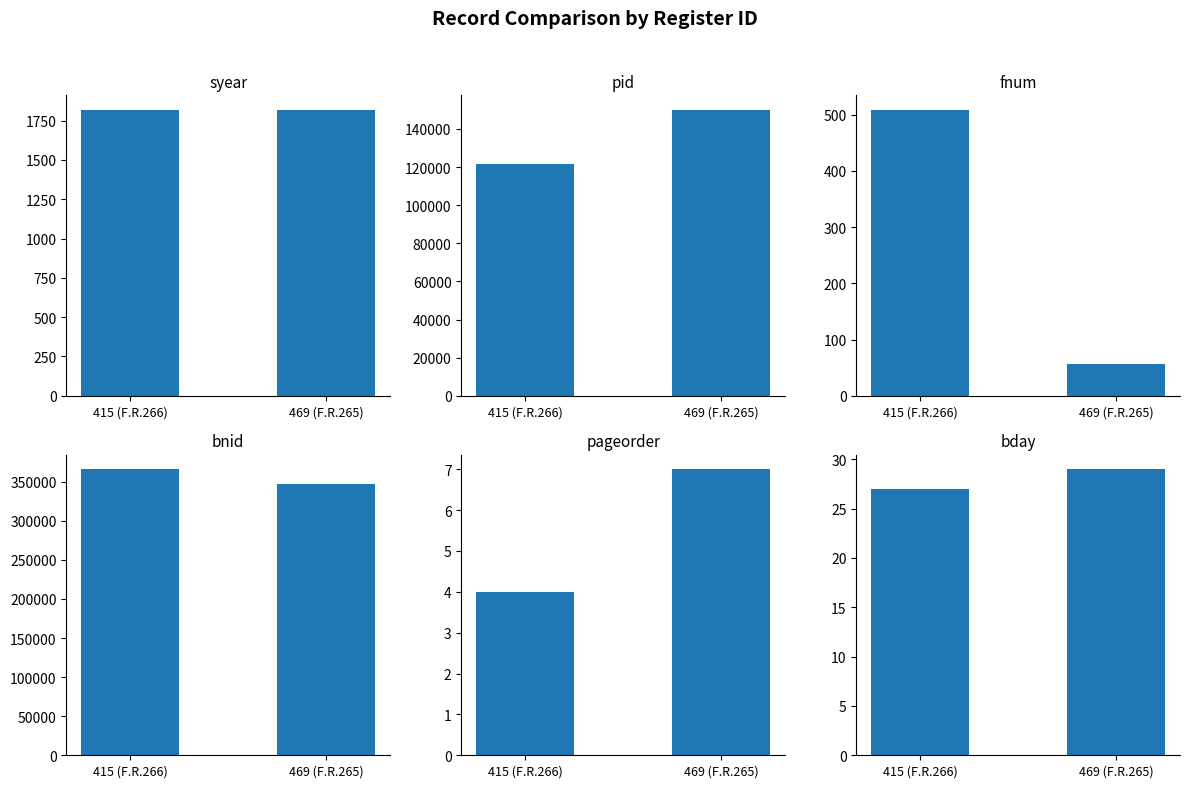

What is the difference between the highest and lowest values at 415 (F.R.266)?

366034